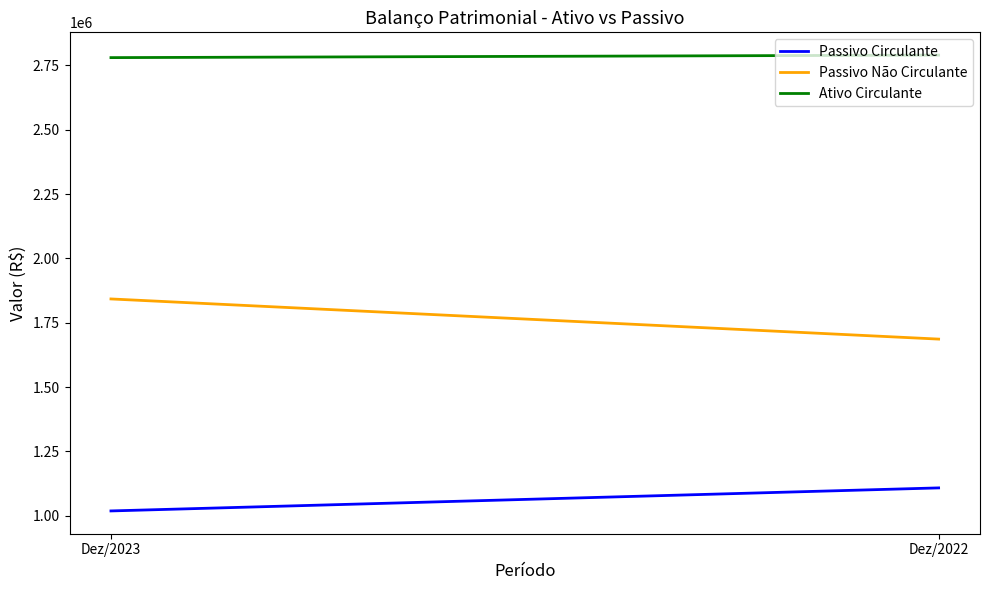

What is the minimum value shown in the chart?

1018624